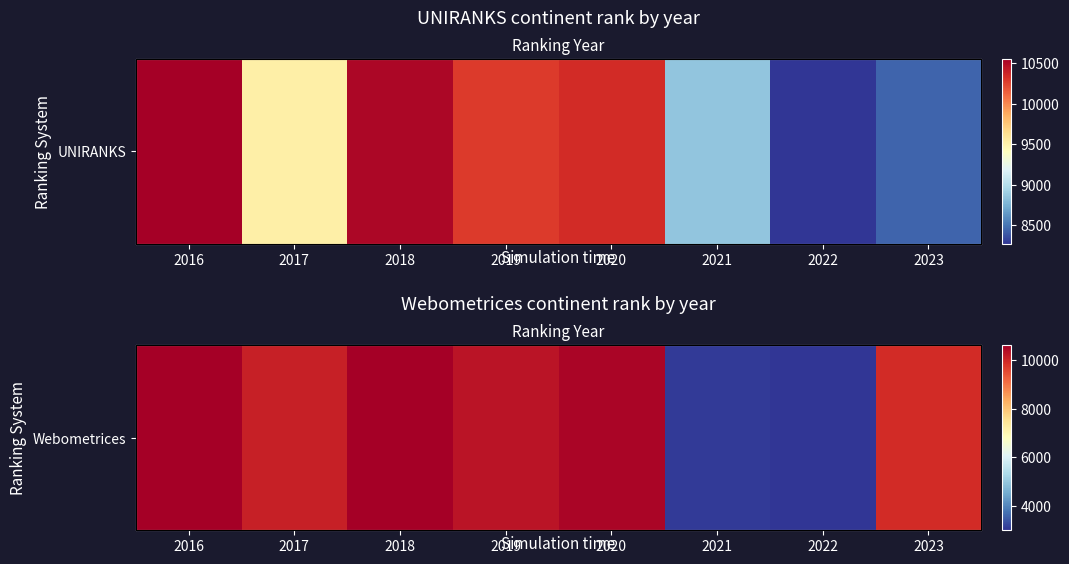

What is the change in value from 2020 to 2023?

-591